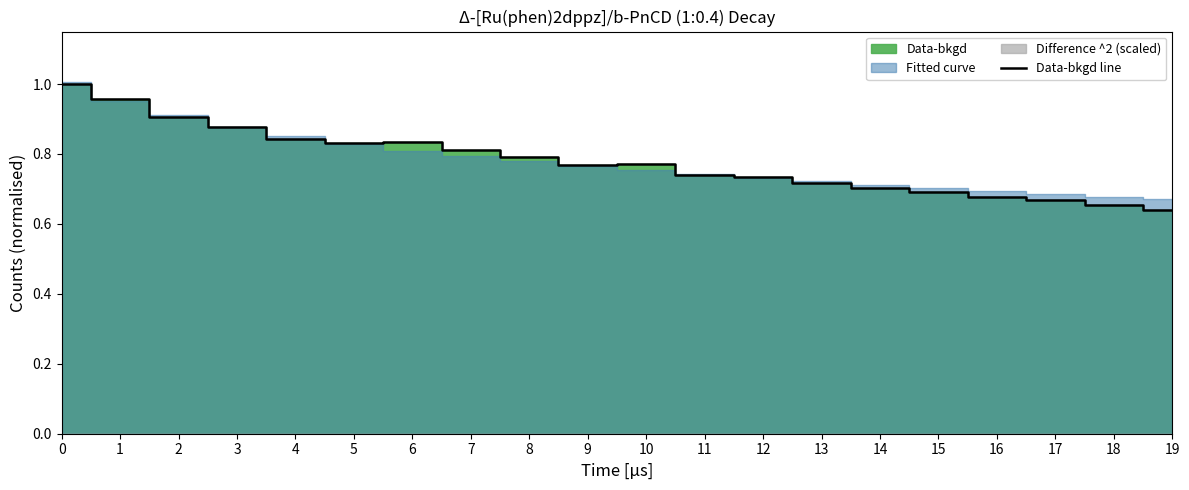

What is the difference between the values at 14 and 1?

0.3